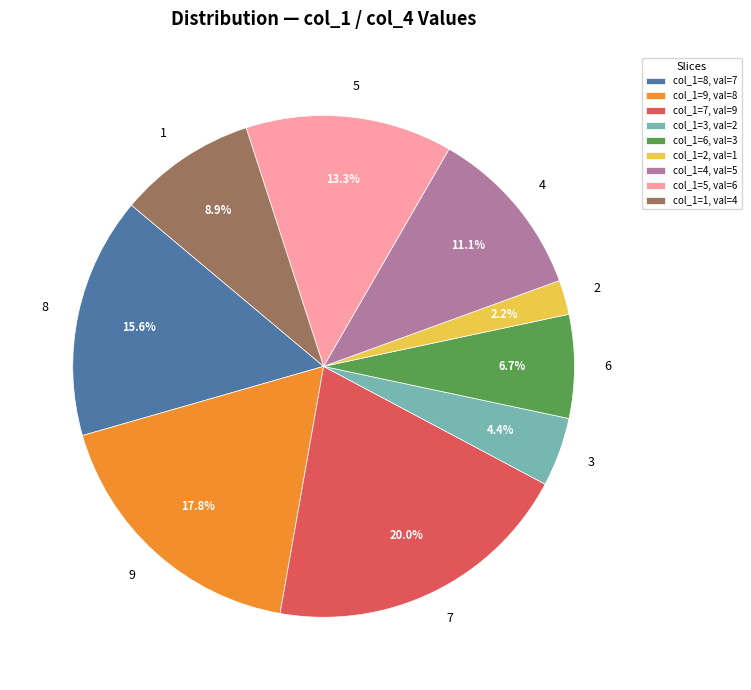

Which has a higher value, 6 or 9?

9